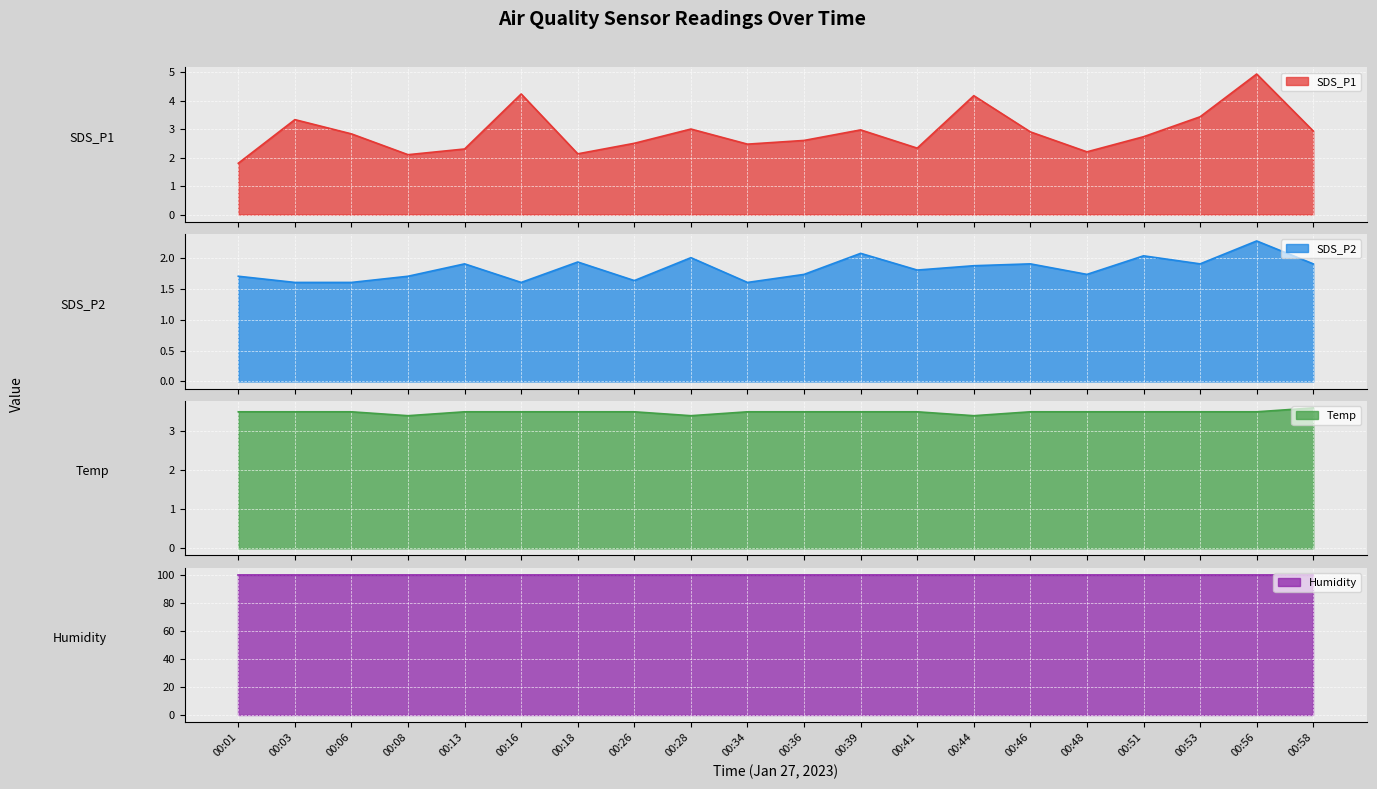

How many lines are shown in the chart?

4